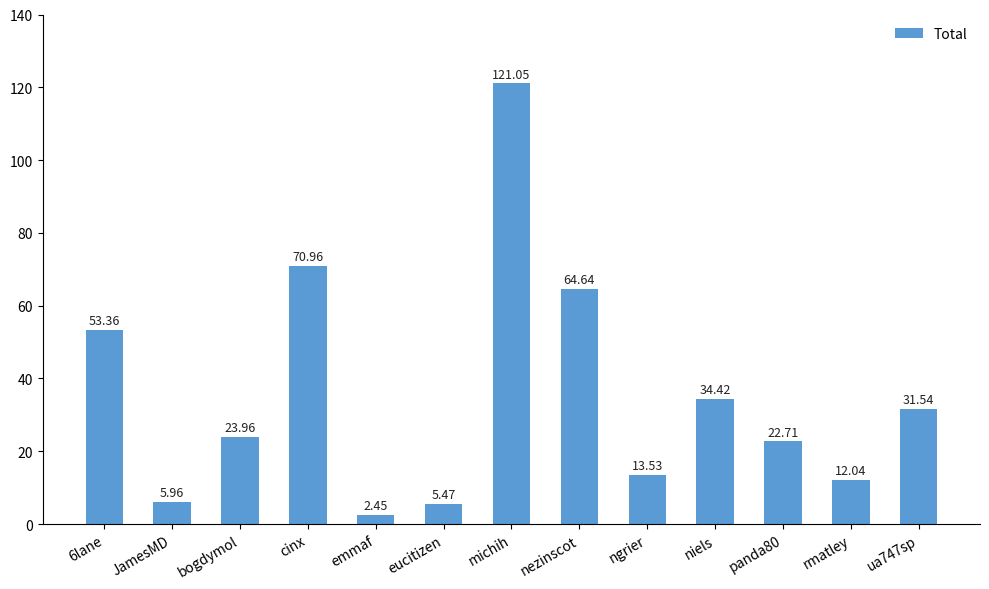

Does the chart contain any negative values?

No